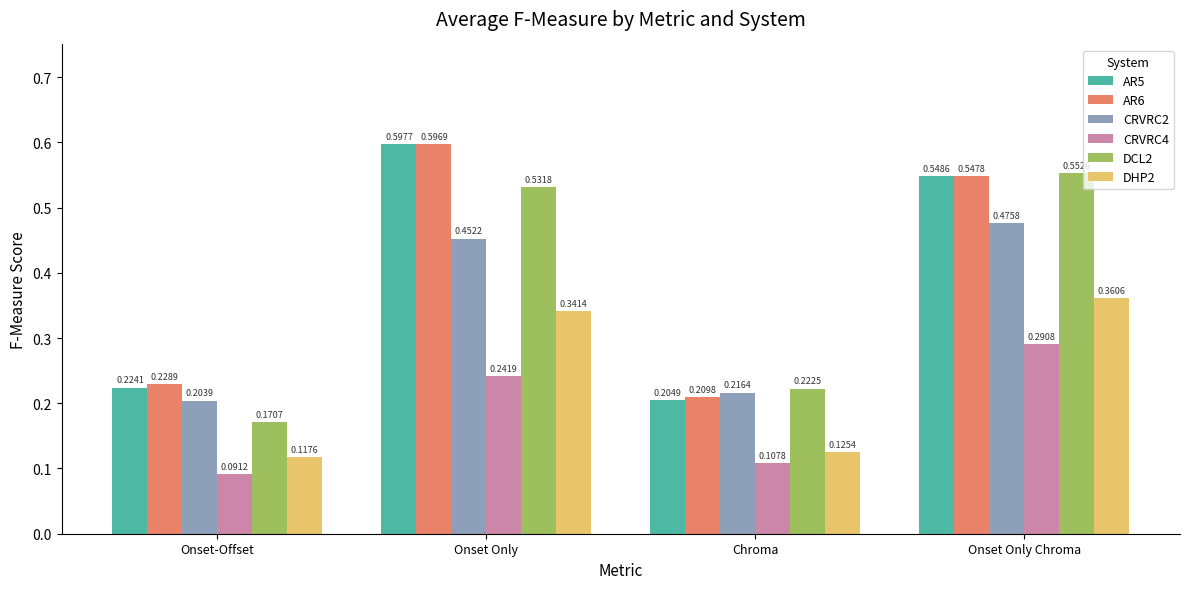

At which category is the sum across all series the highest?

Onset Only Chroma